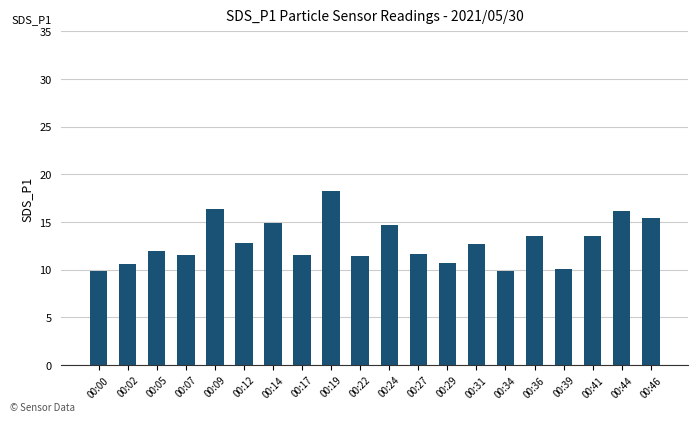

What is the value of the 9th bar from the left?

18.2